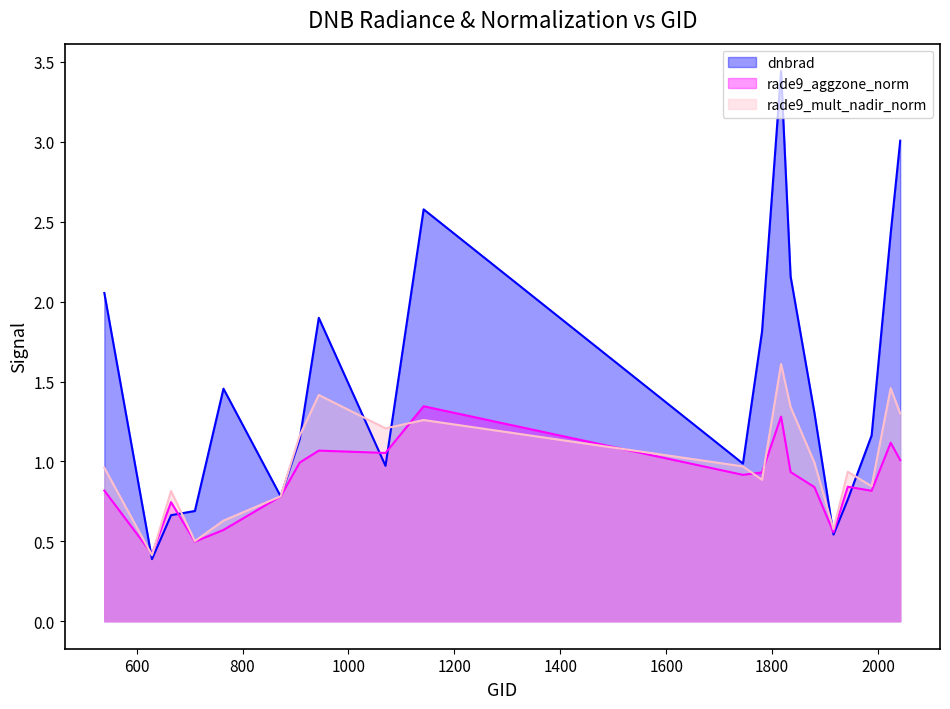

Reading left to right, list all the values displayed in this chart.

dnbrad: 2.1	0.4	0.7	0.7	1.5	0.8	1.1	1.9	1.0	2.6	1.0	1.8	3.4	2.2	1.3	0.5	0.8	1.2	2.4	3.0
rade9_aggzone_norm: 0.8	0.4	0.7	0.5	0.6	0.8	1.0	1.1	1.1	1.3	0.9	0.9	1.3	0.9	0.8	0.6	0.8	0.8	1.1	1.0
rade9_mult_nadir_norm: 1.0	0.4	0.8	0.5	0.6	0.8	1.2	1.4	1.2	1.3	1.0	0.9	1.6	1.3	1.0	0.6	0.9	0.8	1.5	1.3